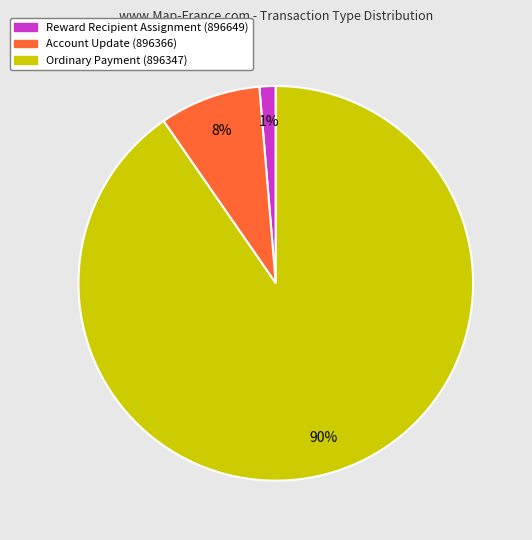

Which slice is the smallest?

Reward Recipient Assignment (896649)